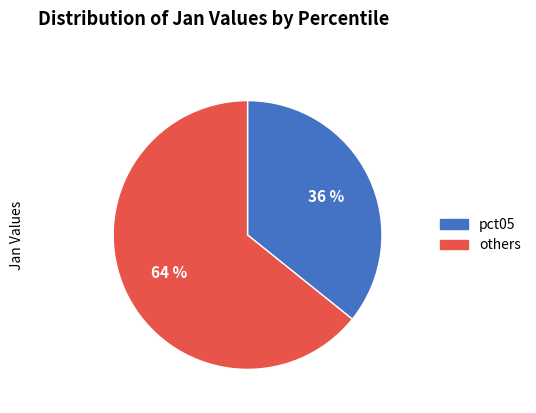

Does any single category account for the majority?

Yes